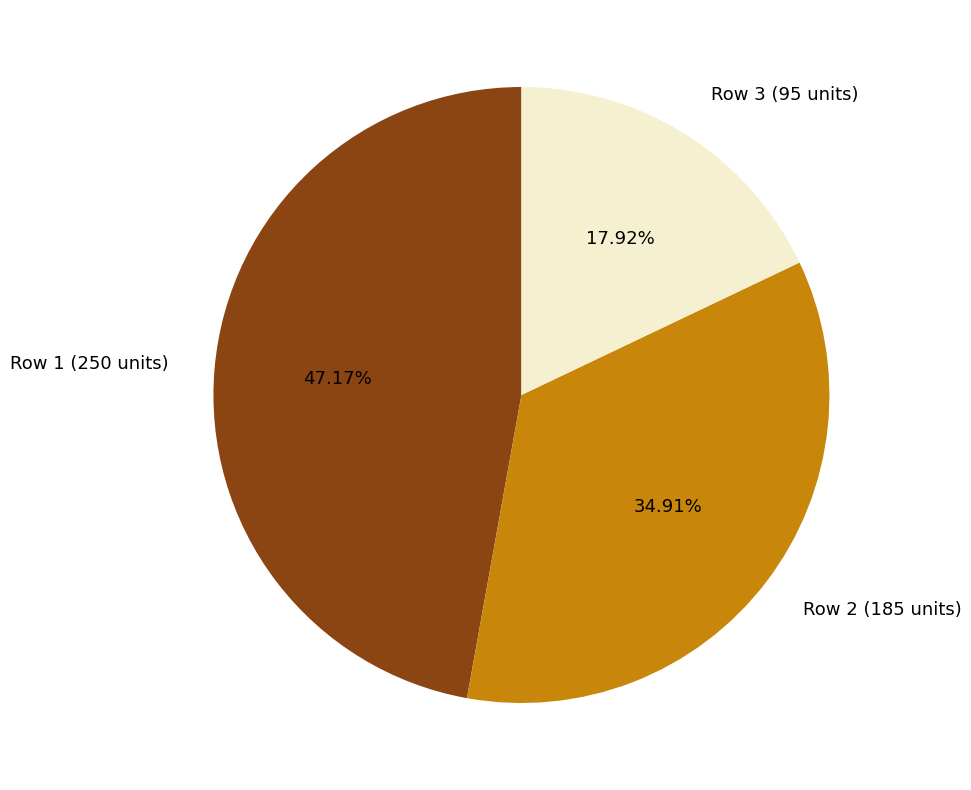

Rank the categories by value from lowest to highest.

Row 3 (95 units), Row 2 (185 units), Row 1 (250 units)